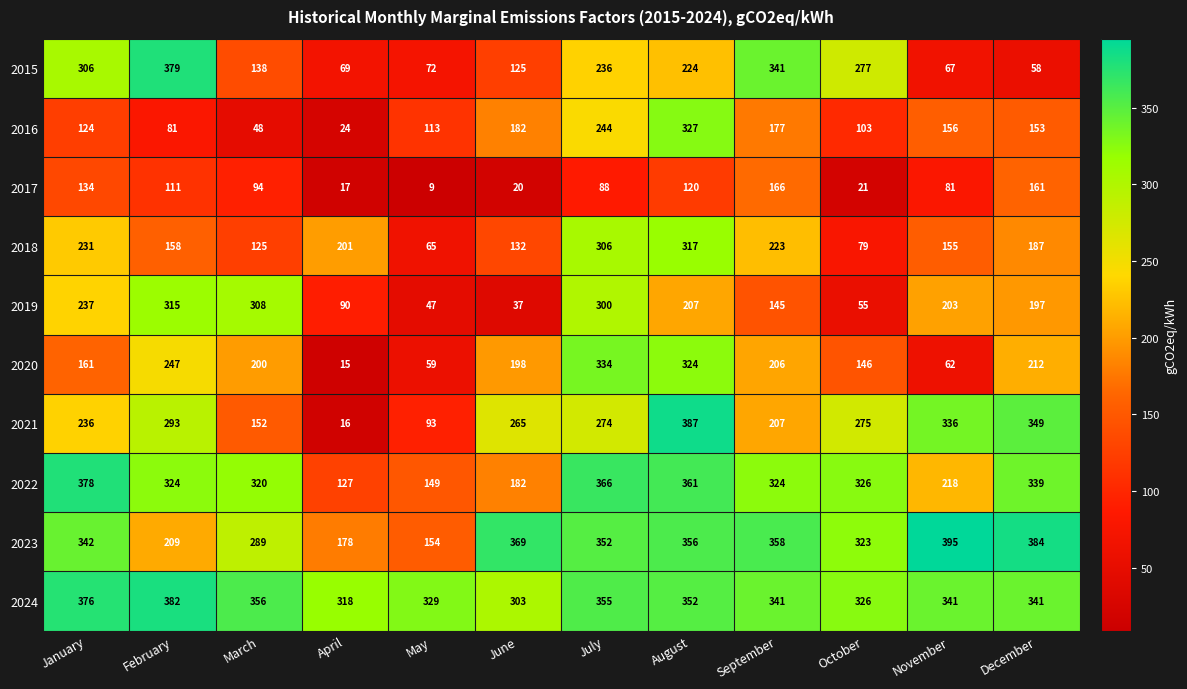

What is the difference between the 2022 values at June and March?

138